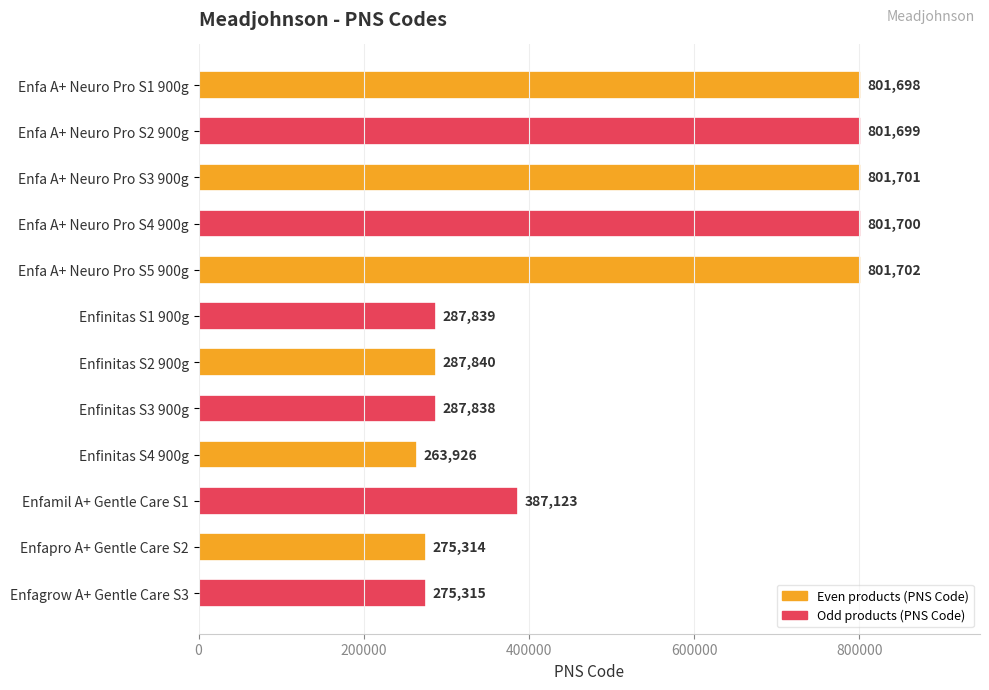

What is the difference between the maximum and minimum values?

537776